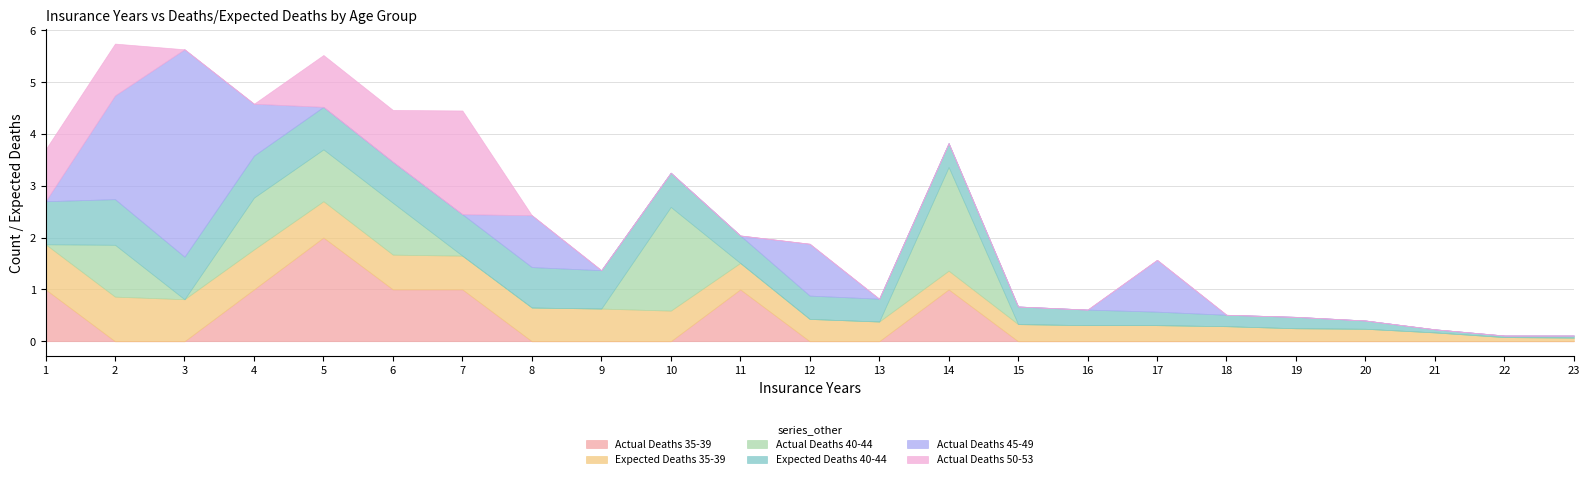

True or false: Actual Deaths 50-53 has a value of 0.0 at 11.

True